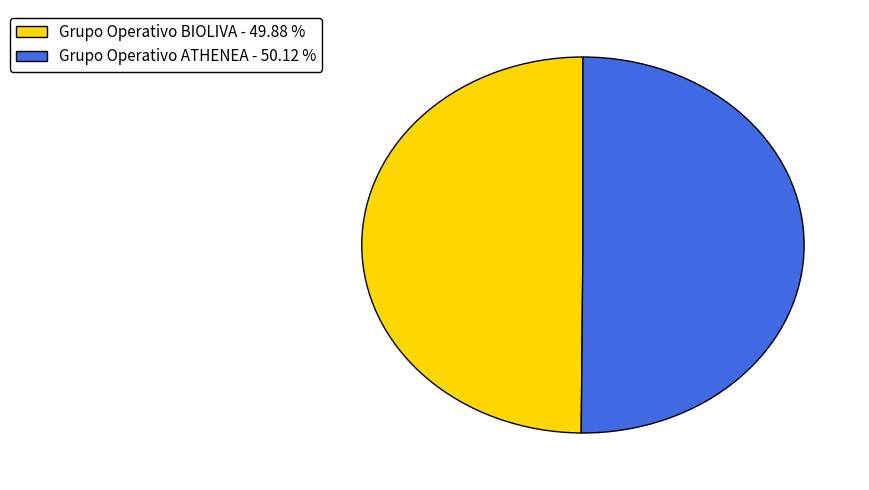

Approximately how many times larger is the value at Grupo Operativo ATHENEA - 50.12 % compared to Grupo Operativo BIOLIVA - 49.88 %?

1.0